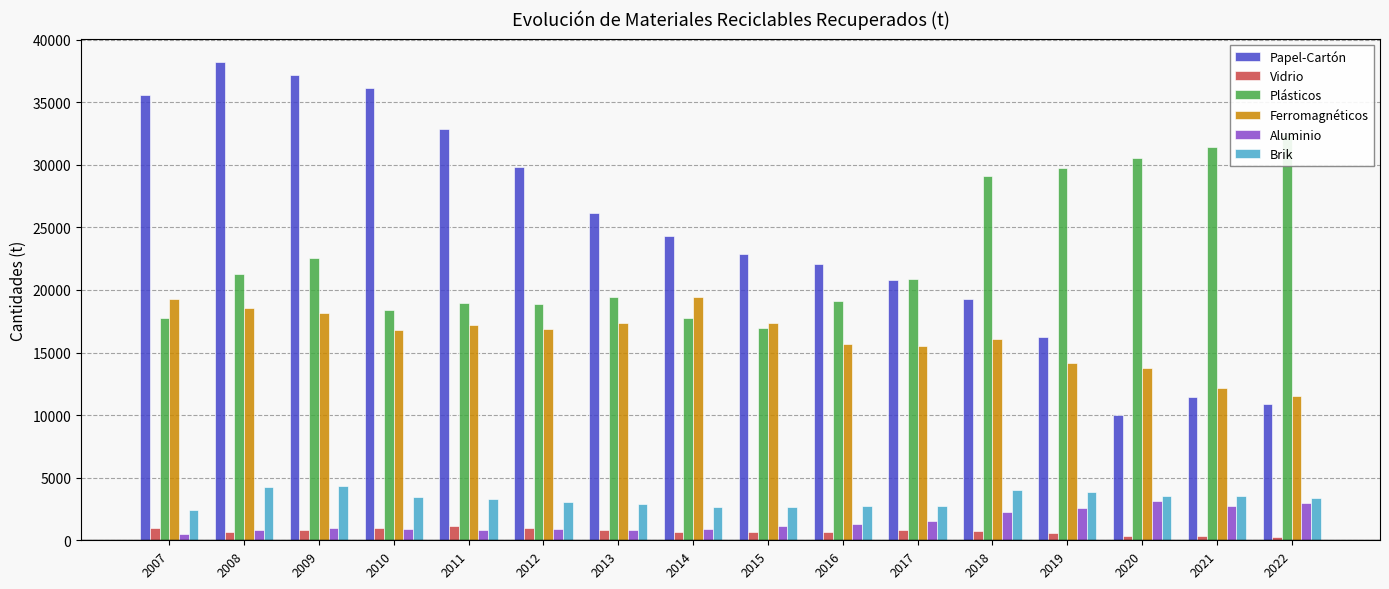

What is the value of the Vidrio bar at the 1st from the left?

957.2